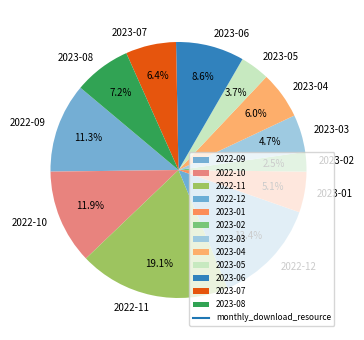

Approximately how many times larger is the value at 2023-03 compared to 2023-02?

1.9